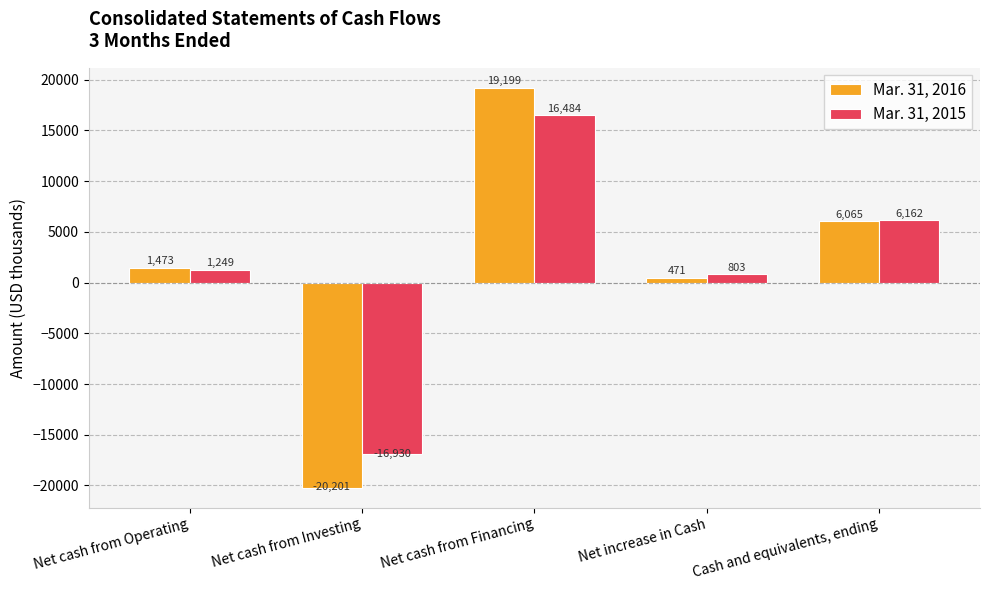

Which series has the widest spread of values?

Mar. 31, 2016